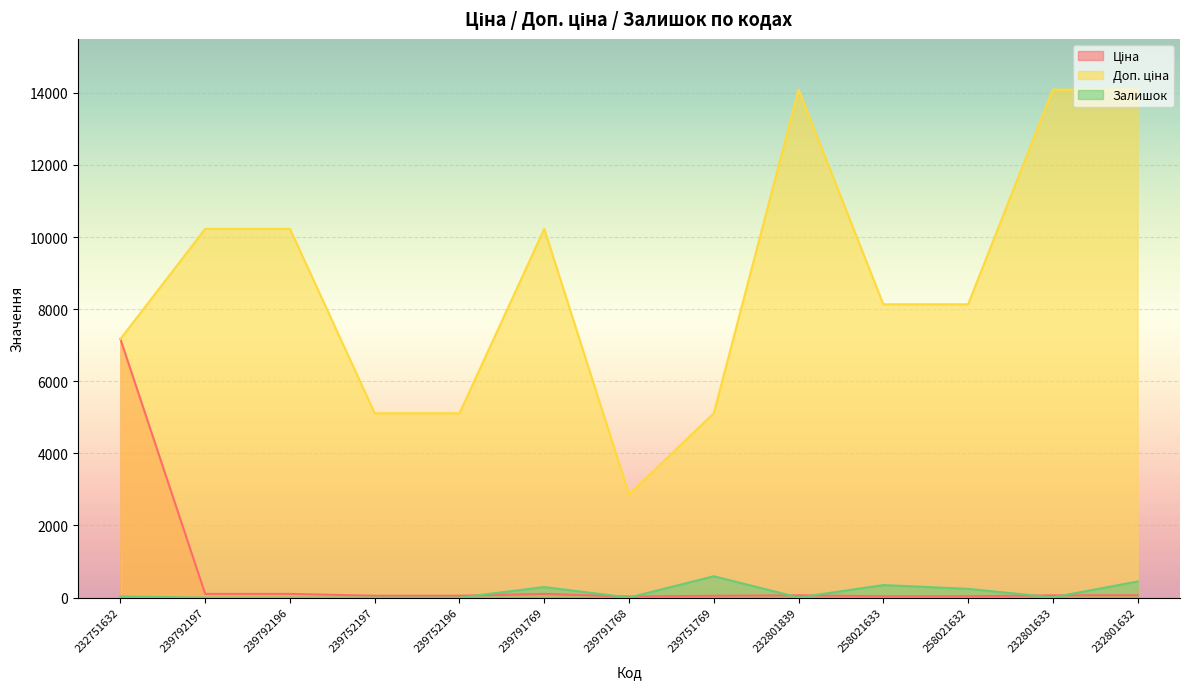

What are all the series names shown in the legend?

Ціна, Доп. ціна, Залишок